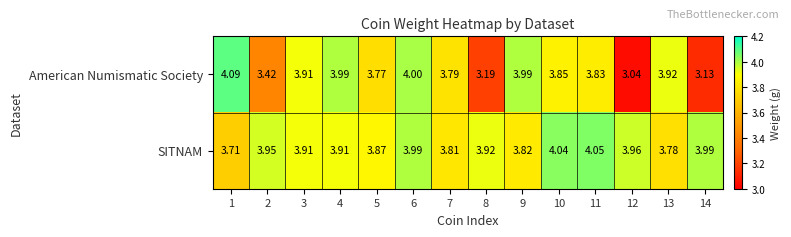

What is the total value across all series at 2?

7.4